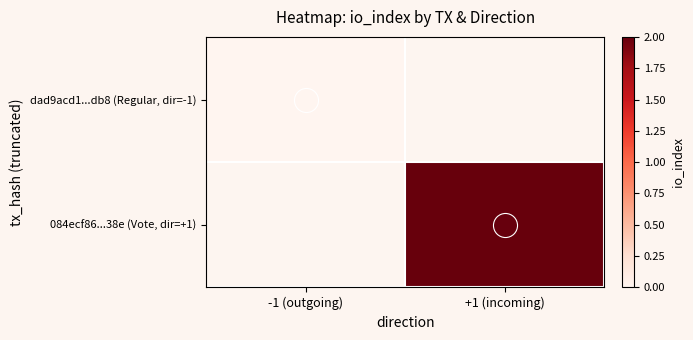

Rank the categories by dad9acd1...db8 (Regular, dir=-1) value from highest to lowest.

-1 (outgoing), +1 (incoming)